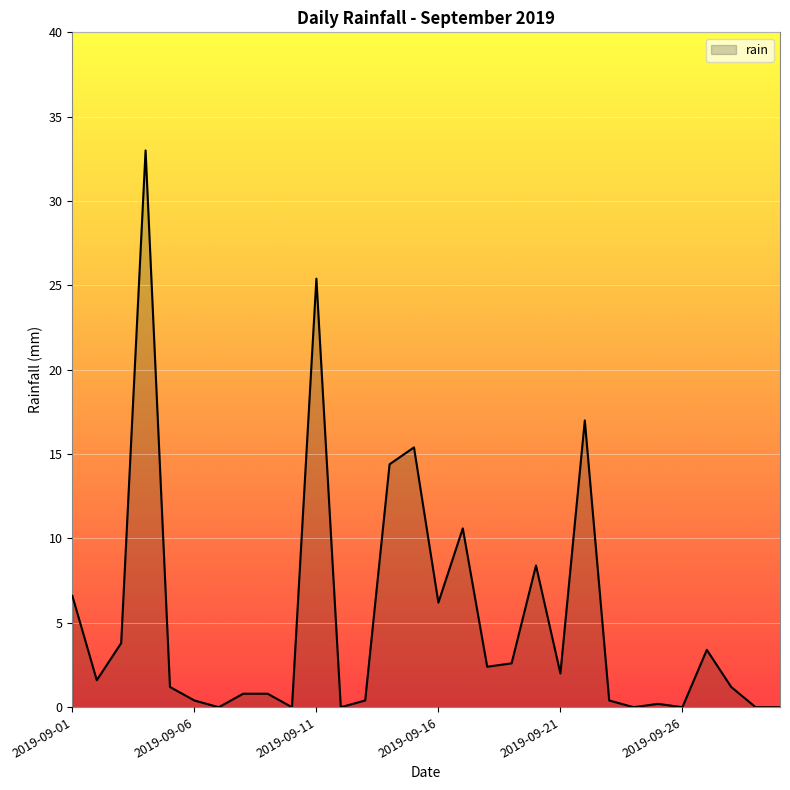

What is the maximum value shown in the chart?

33.0